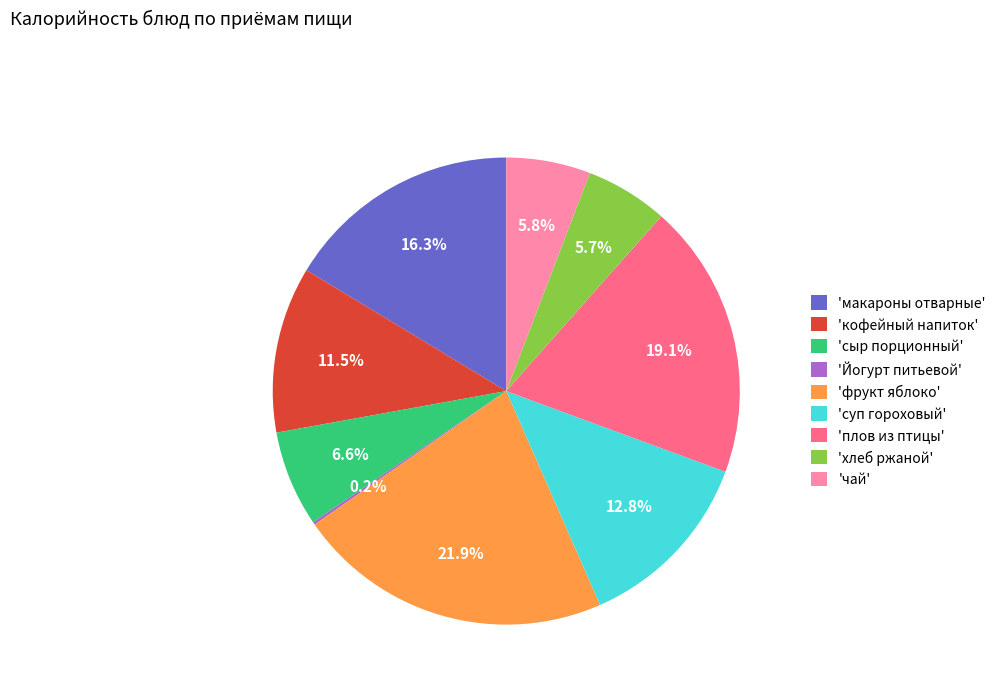

Combined, do 'плов из птицы' and 'хлеб ржаной' account for over 50%?

No